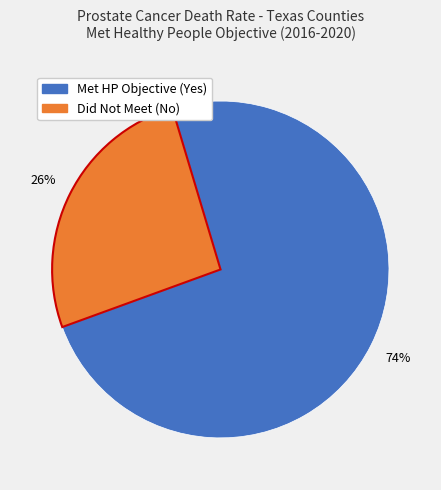

Is there any slice that represents more than half of the pie?

Yes